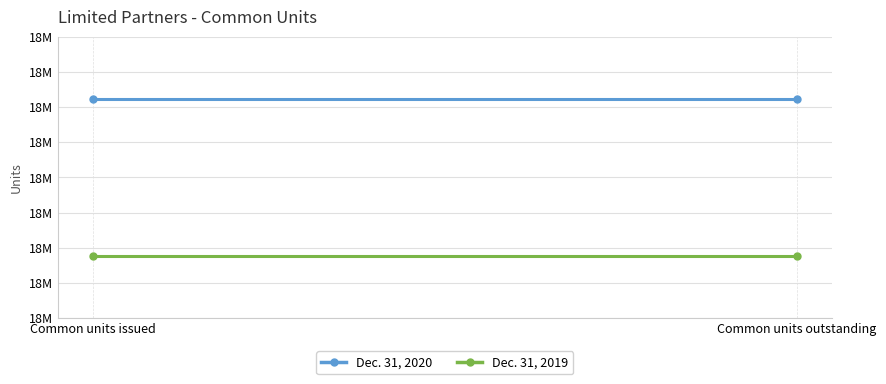

What is the minimum value shown in the chart?

18178100